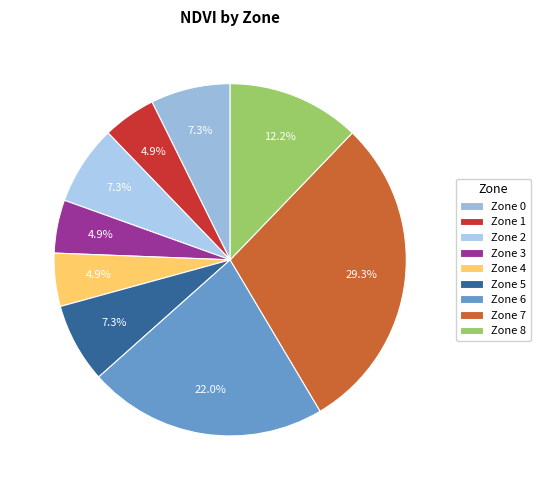

Count the number of slices in the pie.

9